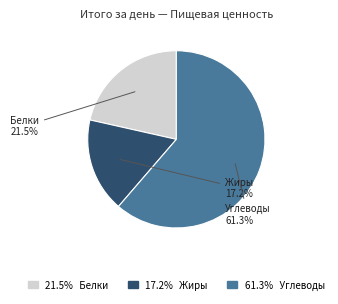

Is there a majority slice in this chart?

Yes